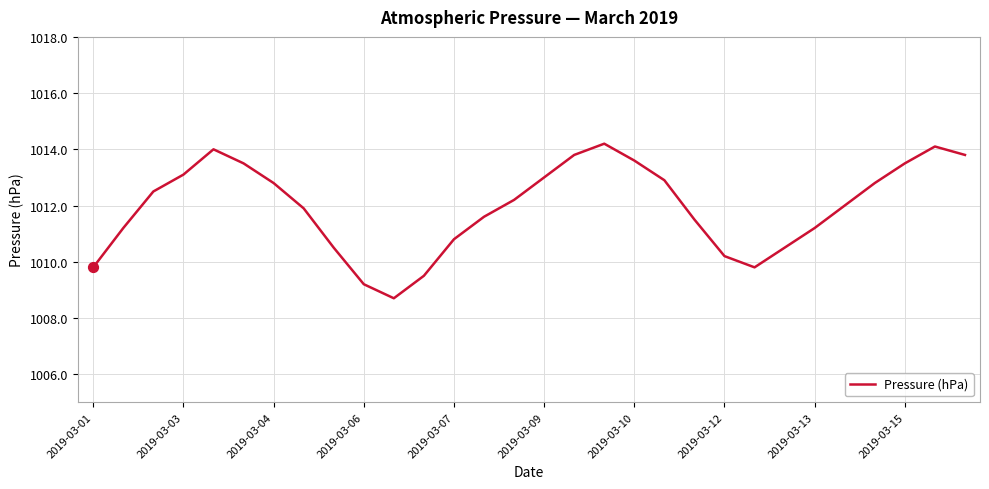

What is the minimum value shown in the chart?

1008.7